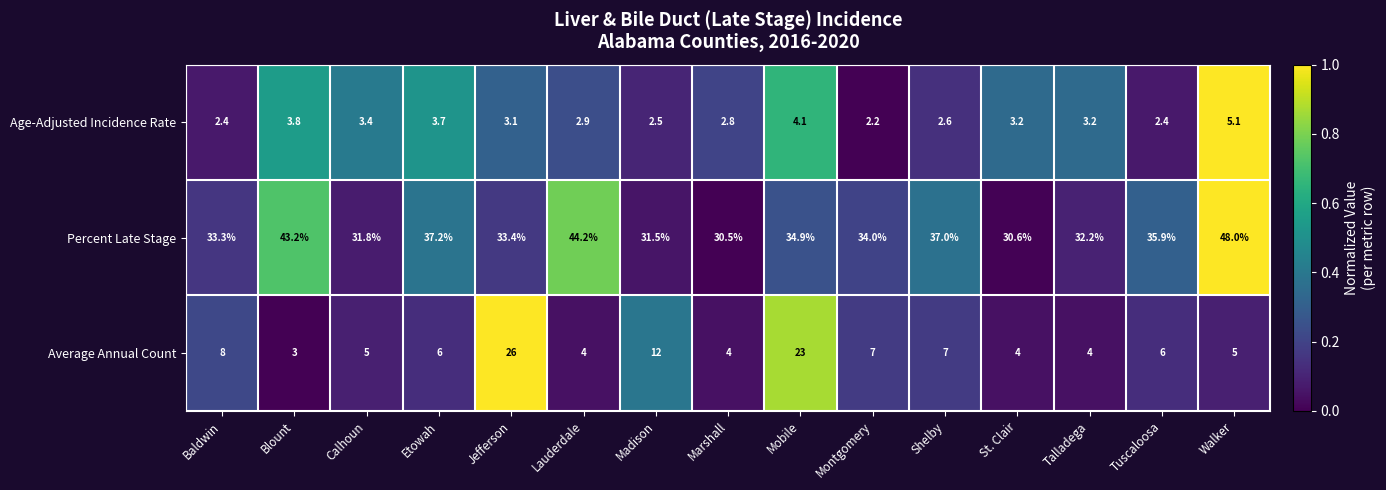

The value of Average Annual Count at Etowah is 9.9. True or false?

False